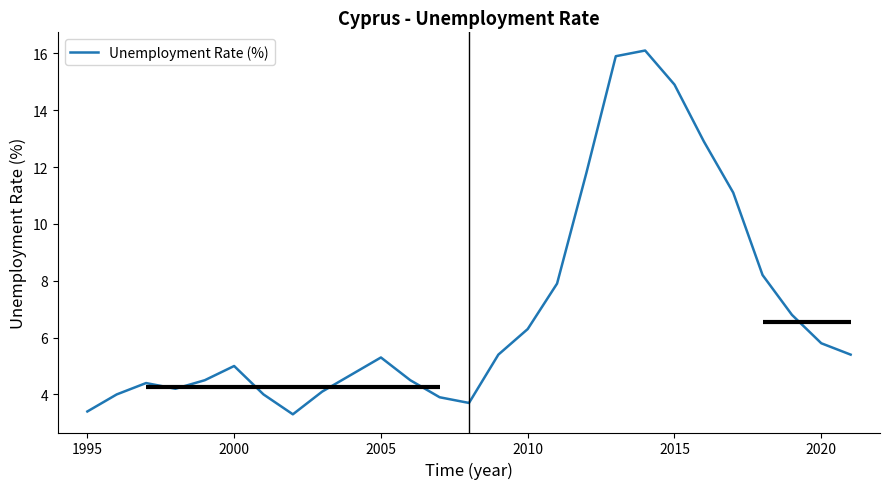

What is the difference between the maximum and minimum values?

12.8